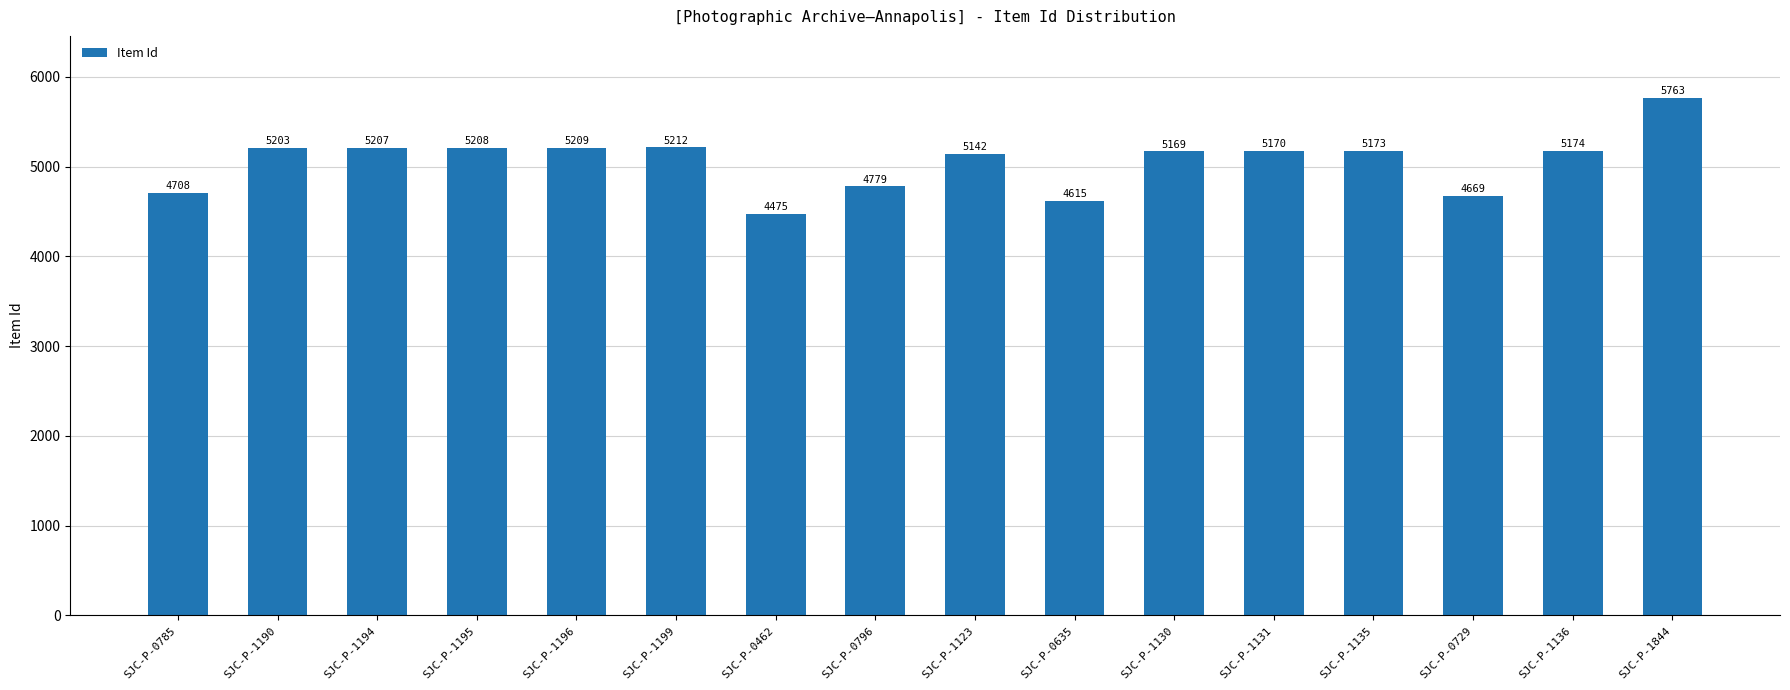

Rank the categories by value from lowest to highest.

SJC-P-0462, SJC-P-0635, SJC-P-0729, SJC-P-0785, SJC-P-0796, SJC-P-1123, SJC-P-1130, SJC-P-1131, SJC-P-1135, SJC-P-1136, SJC-P-1190, SJC-P-1194, SJC-P-1195, SJC-P-1196, SJC-P-1199, SJC-P-1844